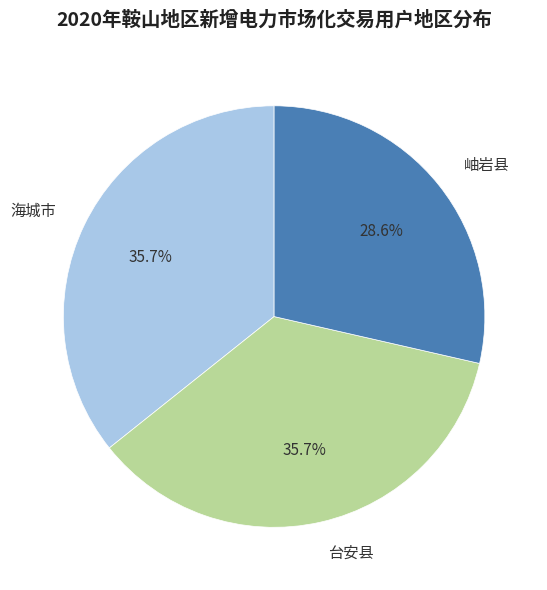

What percentage is the 台安县 slice, to the nearest percent?

36%